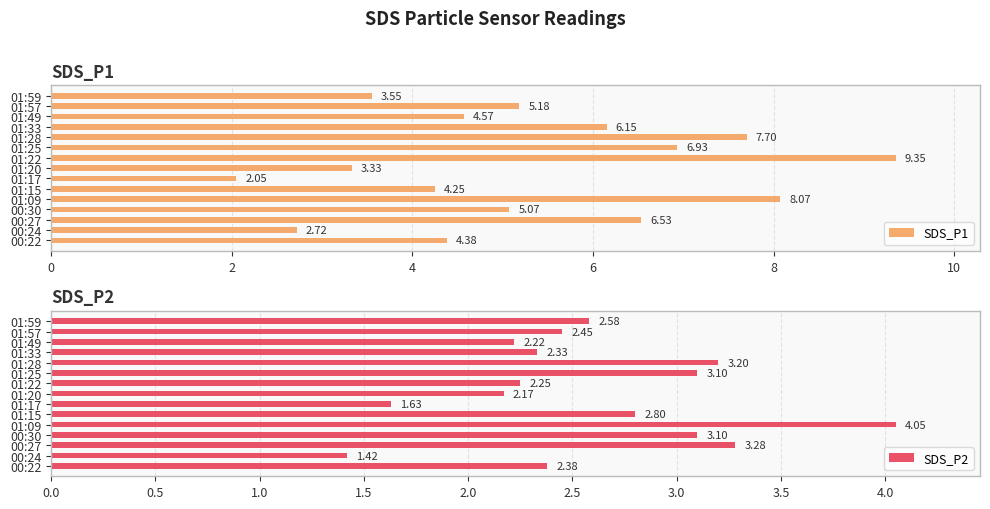

What are all the series names shown in the legend?

SDS_P1, SDS_P2